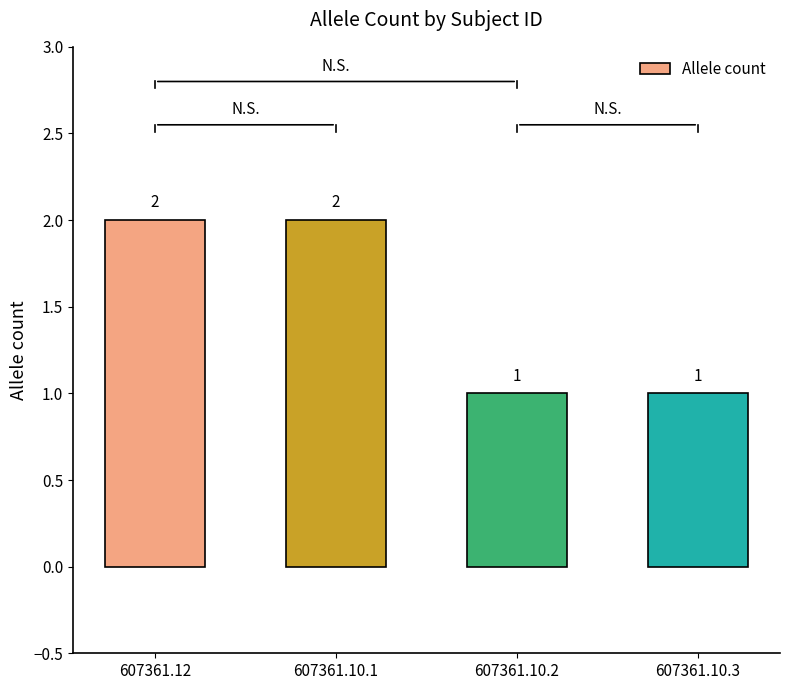

What is the sum of all values?

6